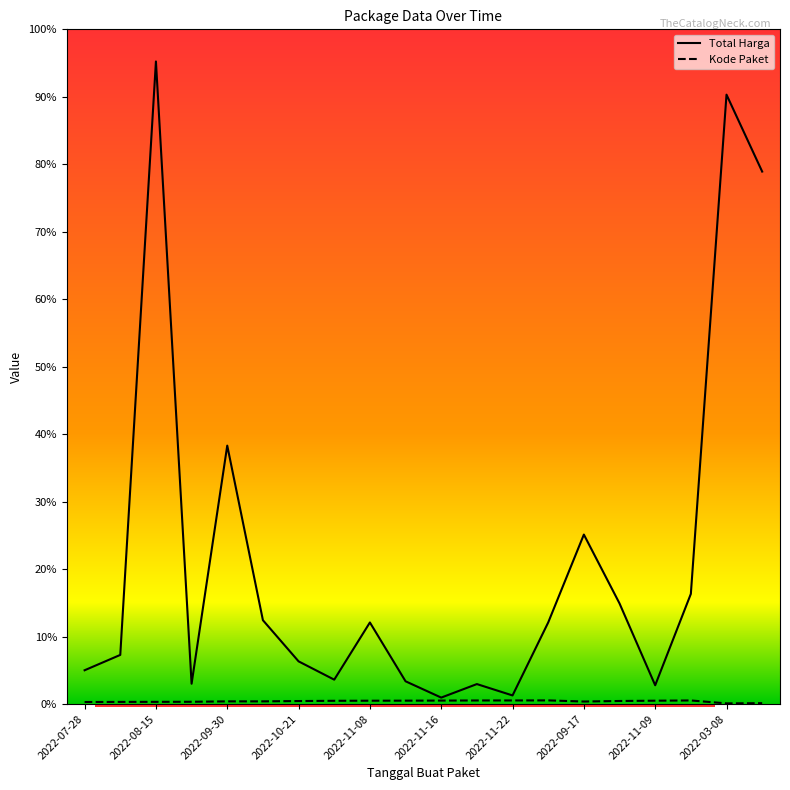

Is the value of Total Harga at 2022-11-21 greater than the value of Kode Paket at 2022-11-21?

Yes